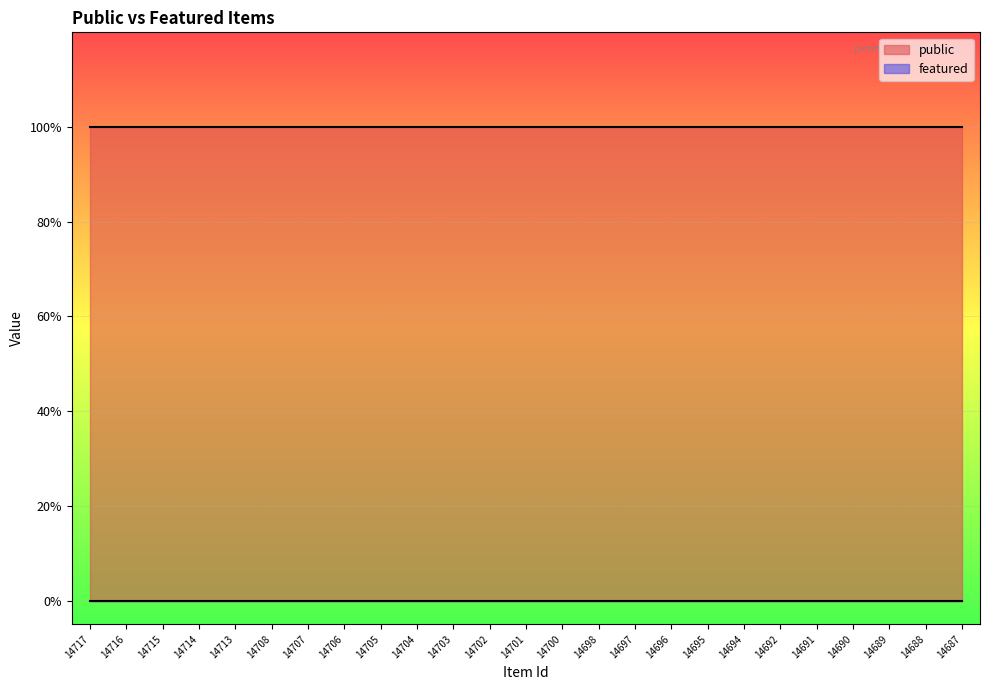

What is the spread (max minus min) of values at 14700?

1